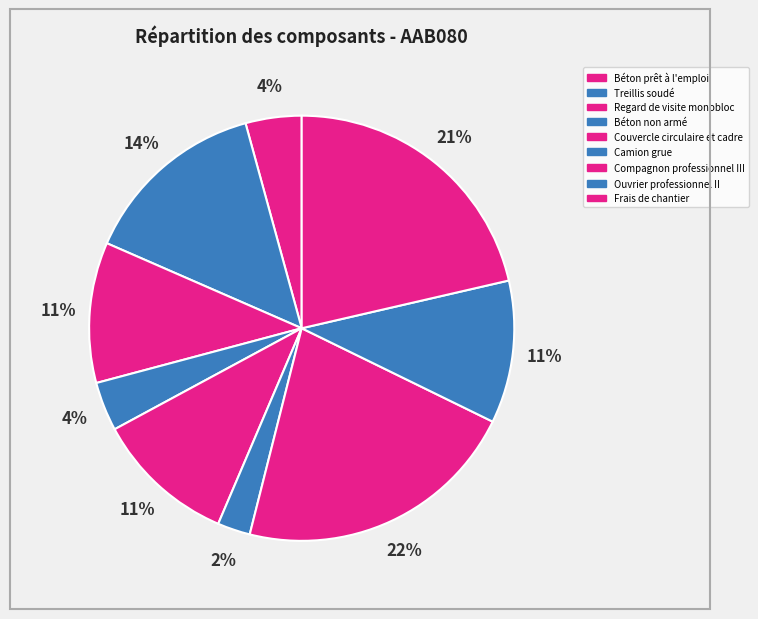

Which category has the smallest portion of the pie?

Camion grue